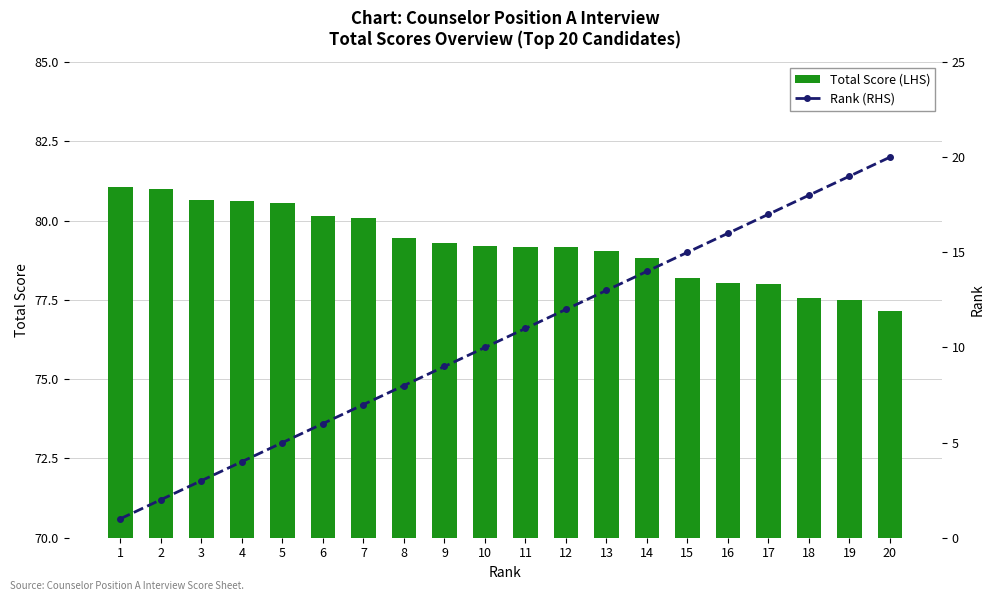

How many values in the Rank (RHS) series exceed 11?

9